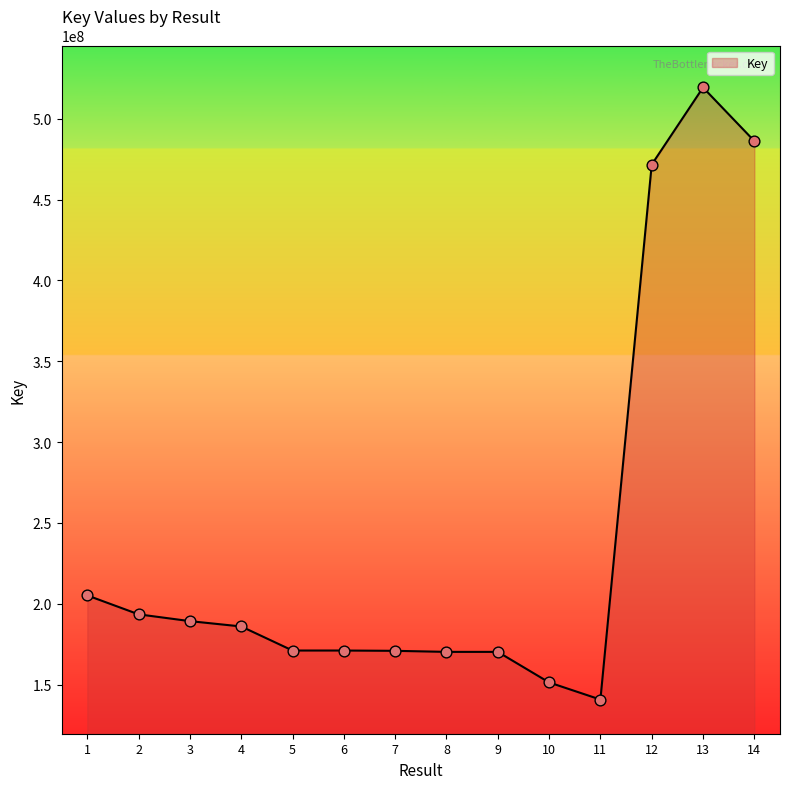

Approximately how many times larger is the value at 9 compared to 3?

0.9